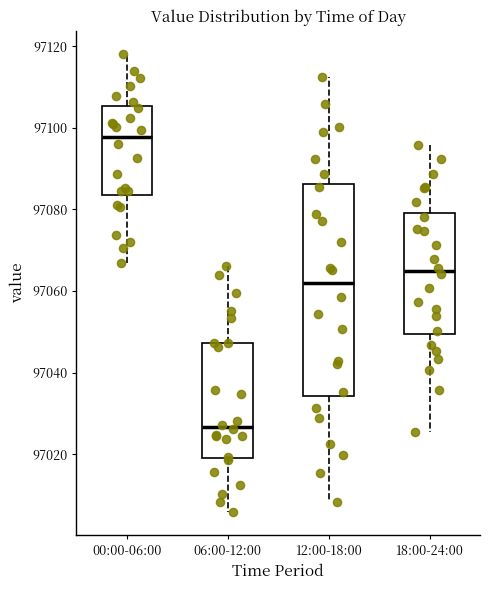

Reading left to right, read every box against the y-axis: the position of its median line, the range the box covers, and the ends of its whiskers. The values are not printed on the chart, so give them approximately, as read against the axis.

00:00-06:00: median 97098, box 97084 to 97106, whiskers 97066 to 97118
06:00-12:00: median 97026, box 97020 to 97048, whiskers 97006 to 97066
12:00-18:00: median 97062, box 97034 to 97086, whiskers 97008 to 97112
18:00-24:00: median 97066, box 97050 to 97080, whiskers 97026 to 97096